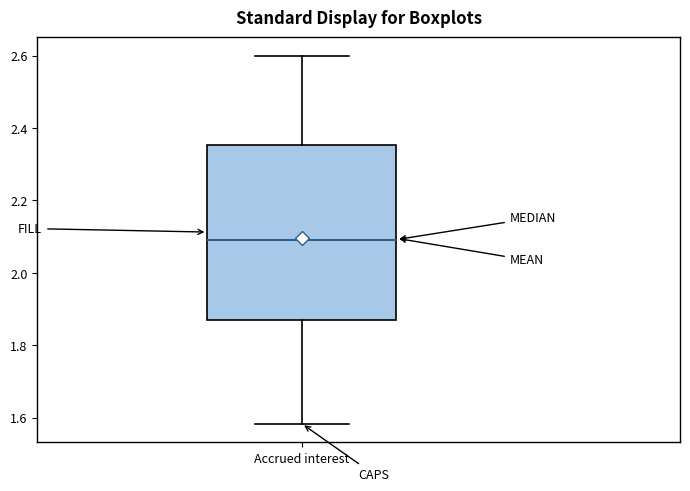

Read this box plot against the y-axis: the position of the median line, the range covered by the box, and the ends of both whiskers. The values are not printed on the chart, so give them approximately, as read against the axis.

median 2.10, box 1.88 to 2.36, whiskers 1.58 to 2.60